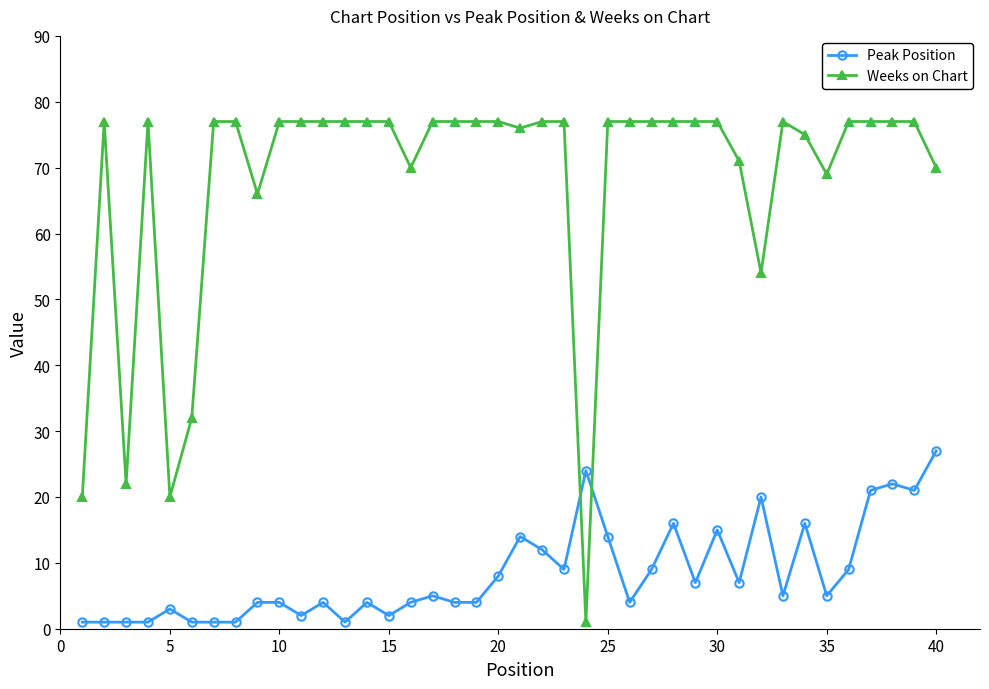

Which series has the largest range (max minus min)?

Weeks on Chart